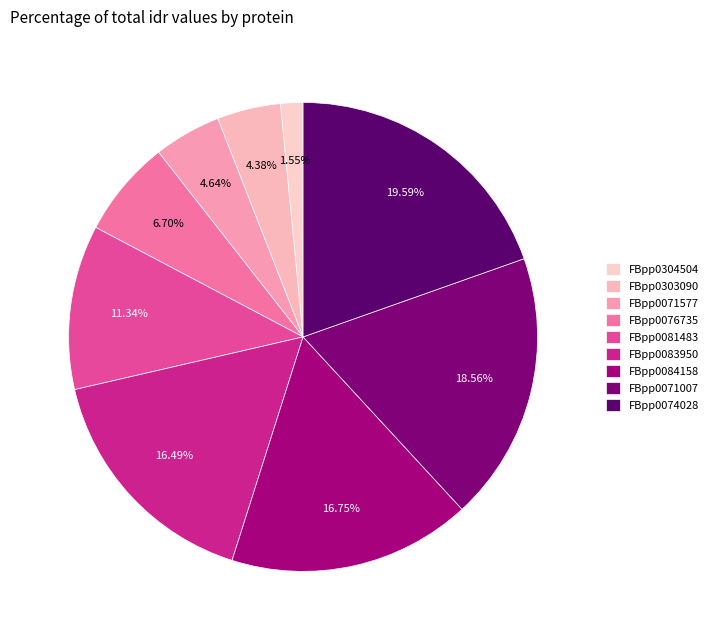

Count the number of slices in the pie.

9